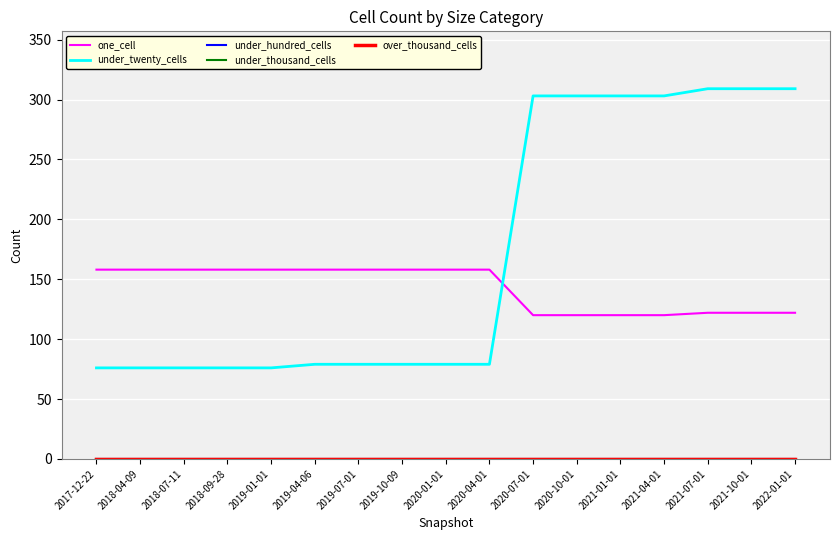

Does the chart have visible grid lines?

Yes